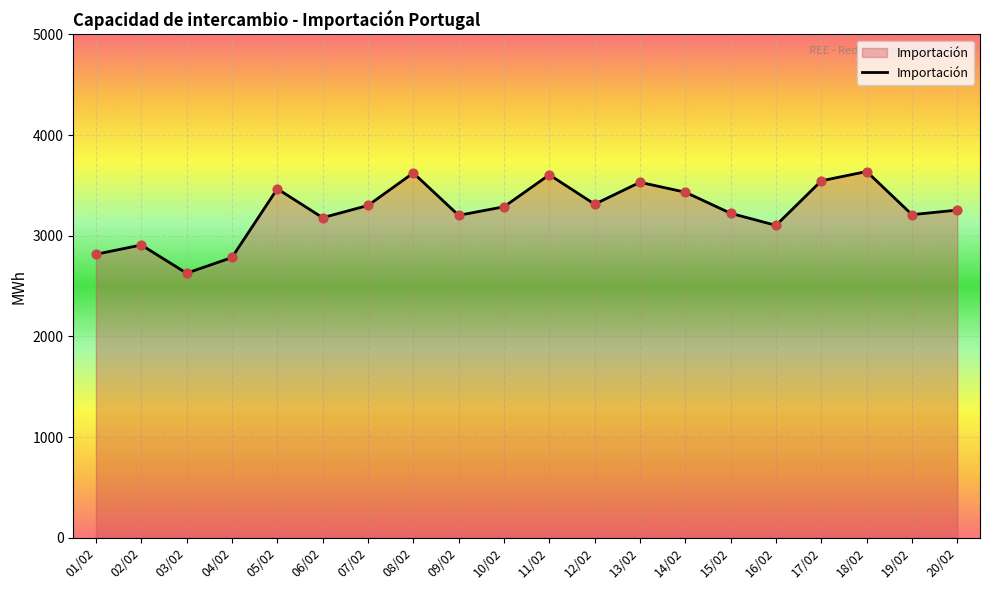

What is the change in value from 14/02 to 15/02?

-209.6